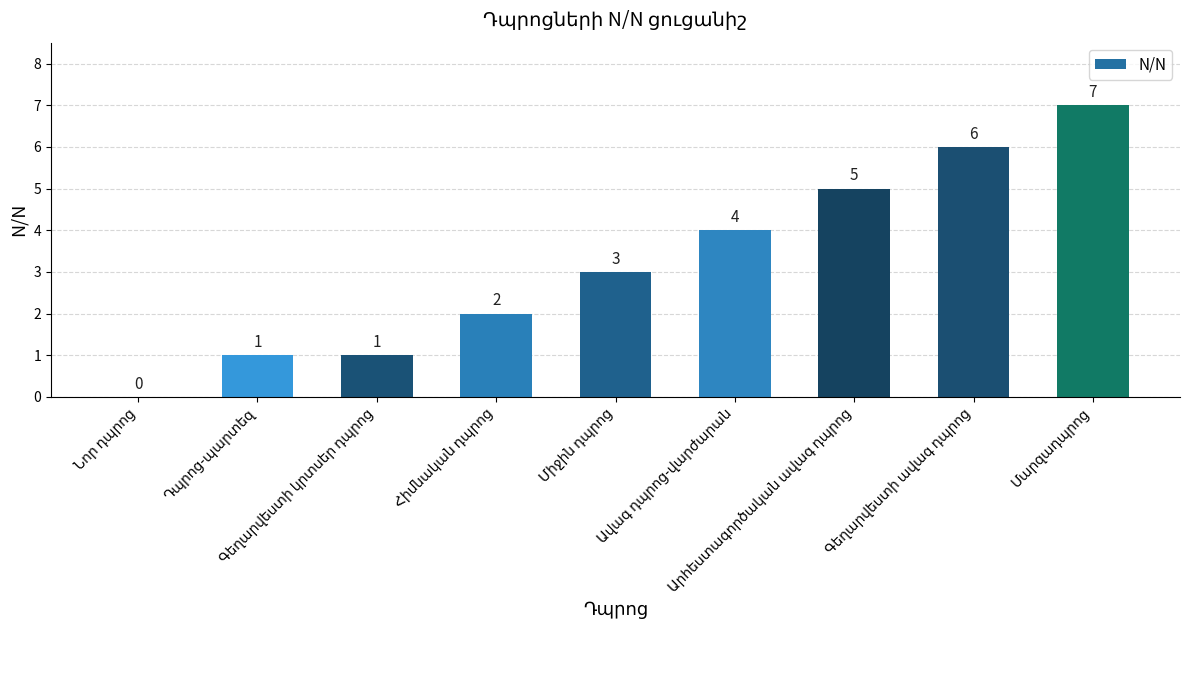

Reading left to right, list all the values displayed in this chart.

0	1	1	2	3	4	5	6	7